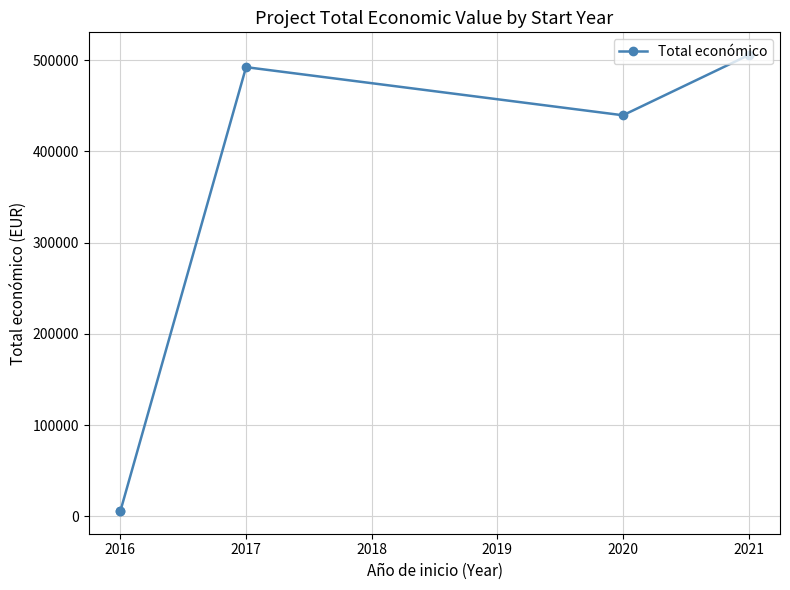

How many values exceed 439594?

2